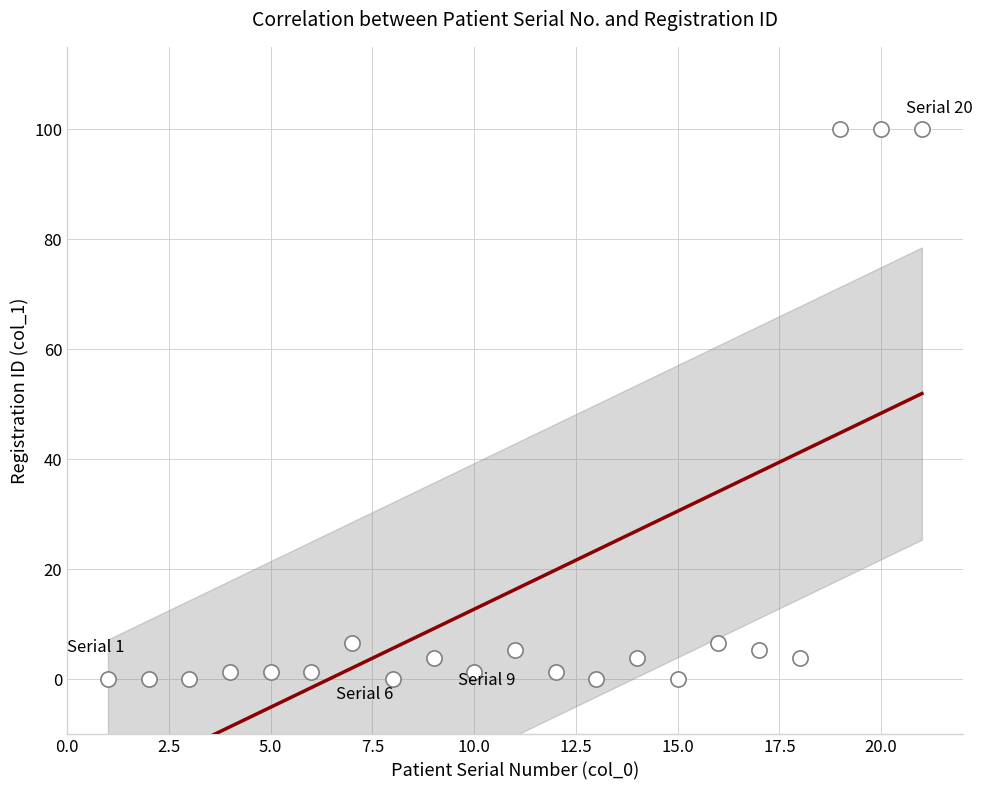

What is the range of X values (max minus min)?

20.0